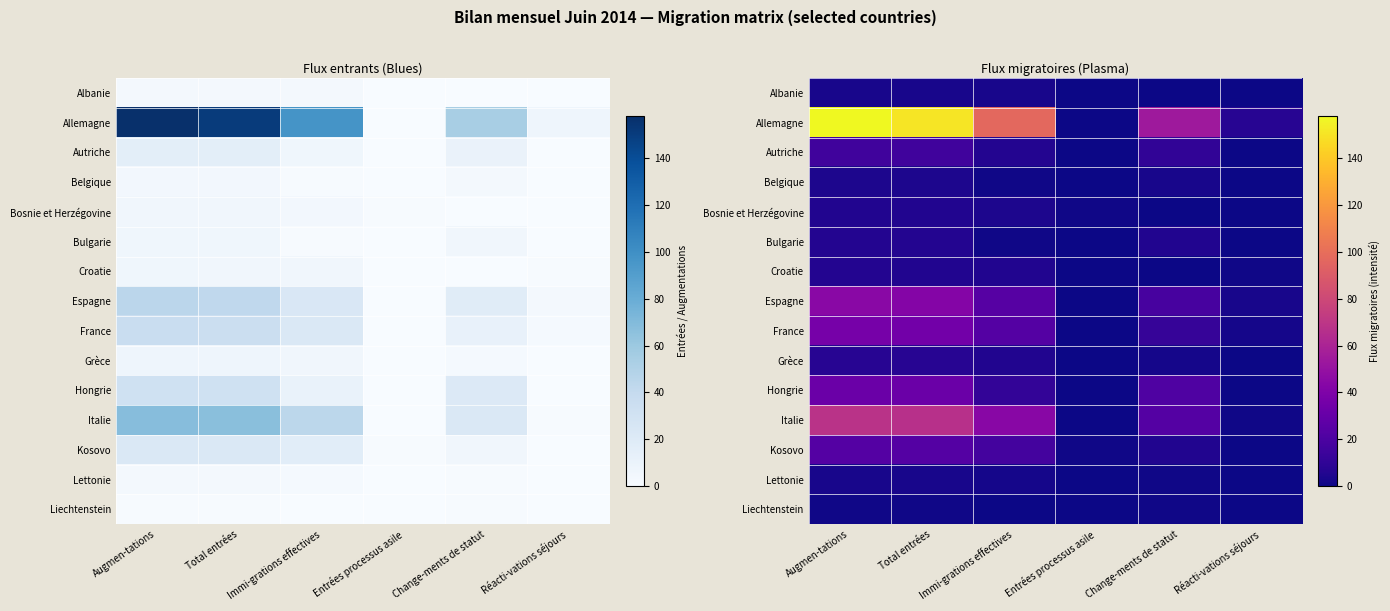

What is the sum of the Autriche values at Réacti-vations séjours and Augmen-tations?

16